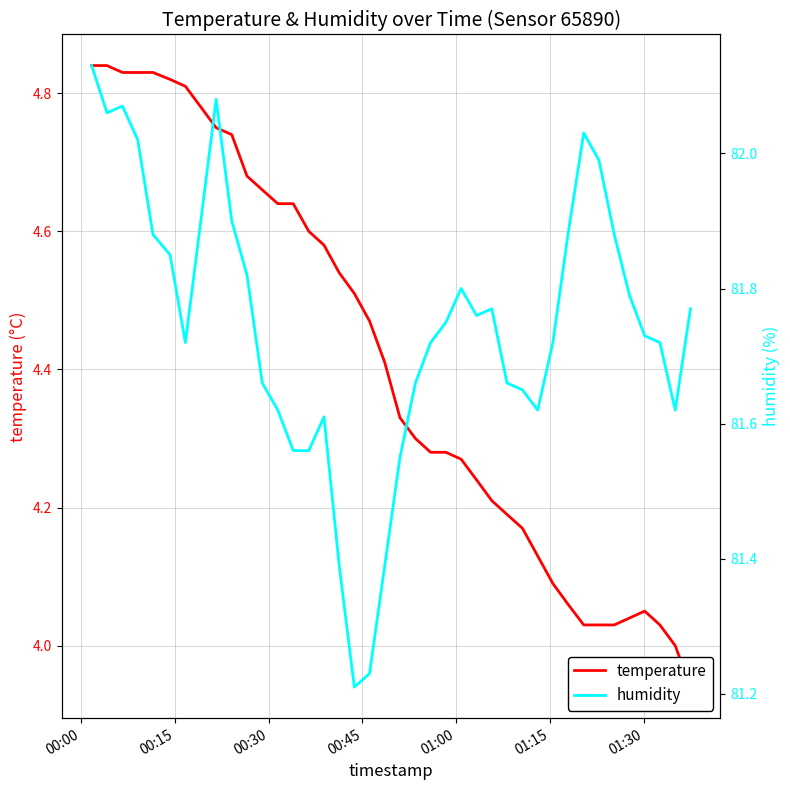

How many data points in temperature are less than 4?

1